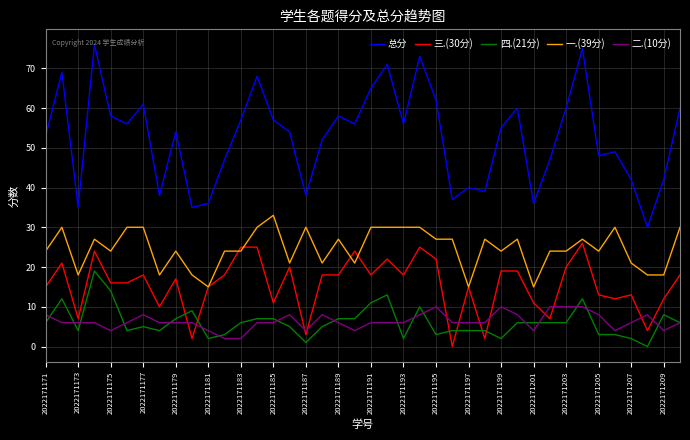

True or false: 二.(10分) has more than 0 points higher than both neighbors.

True